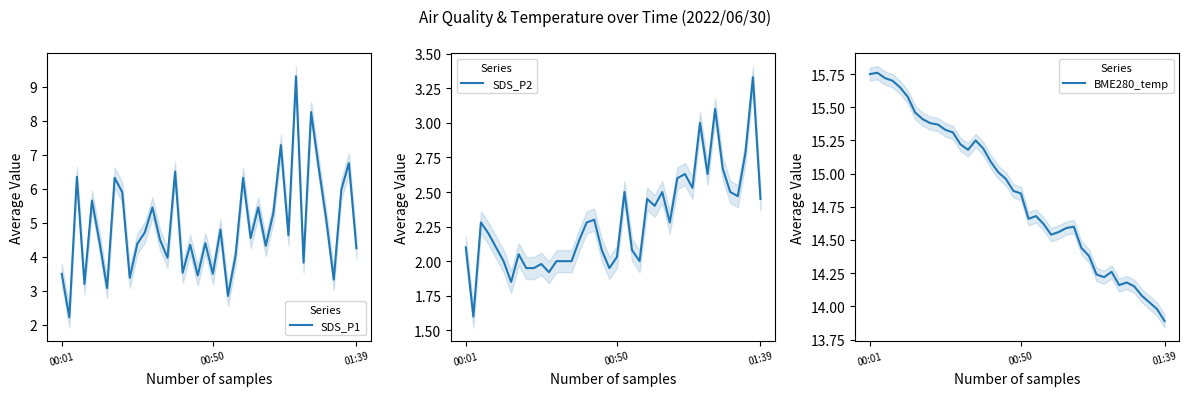

Reading left to right, extract all data points from this chart.

SDS_P1: 3.5	2.2	6.3	3.2	5.7	4.4	3.1	6.3	5.9	3.4	4.4	4.7	5.5	4.5	4.0	6.5	3.5	4.3	3.5	4.4	3.5	4.8	2.9	4.0	6.3	4.5	5.5	4.3	5.3	7.3	4.6	9.3	3.8	8.2	6.6	5.1	3.3	6.0	6.8	4.2
SDS_P2: 2.1	1.6	2.3	2.2	2.1	2.0	1.9	2.0	1.9	1.9	2.0	1.9	2.0	2.0	2.0	2.1	2.3	2.3	2.1	1.9	2.0	2.5	2.1	2.0	2.5	2.4	2.5	2.3	2.6	2.6	2.5	3.0	2.6	3.1	2.7	2.5	2.5	2.8	3.3	2.5
BME280_temp: 15.8	15.8	15.7	15.7	15.7	15.6	15.5	15.4	15.4	15.4	15.3	15.3	15.2	15.2	15.2	15.2	15.1	15.0	15.0	14.9	14.8	14.7	14.7	14.6	14.5	14.6	14.6	14.6	14.4	14.4	14.2	14.2	14.3	14.2	14.2	14.2	14.1	14.0	14.0	13.9